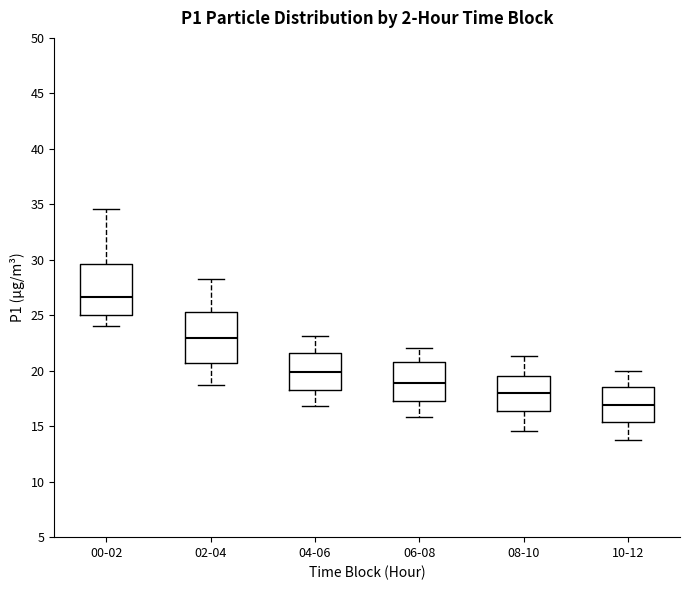

Which box has the lowest median line?

10-12